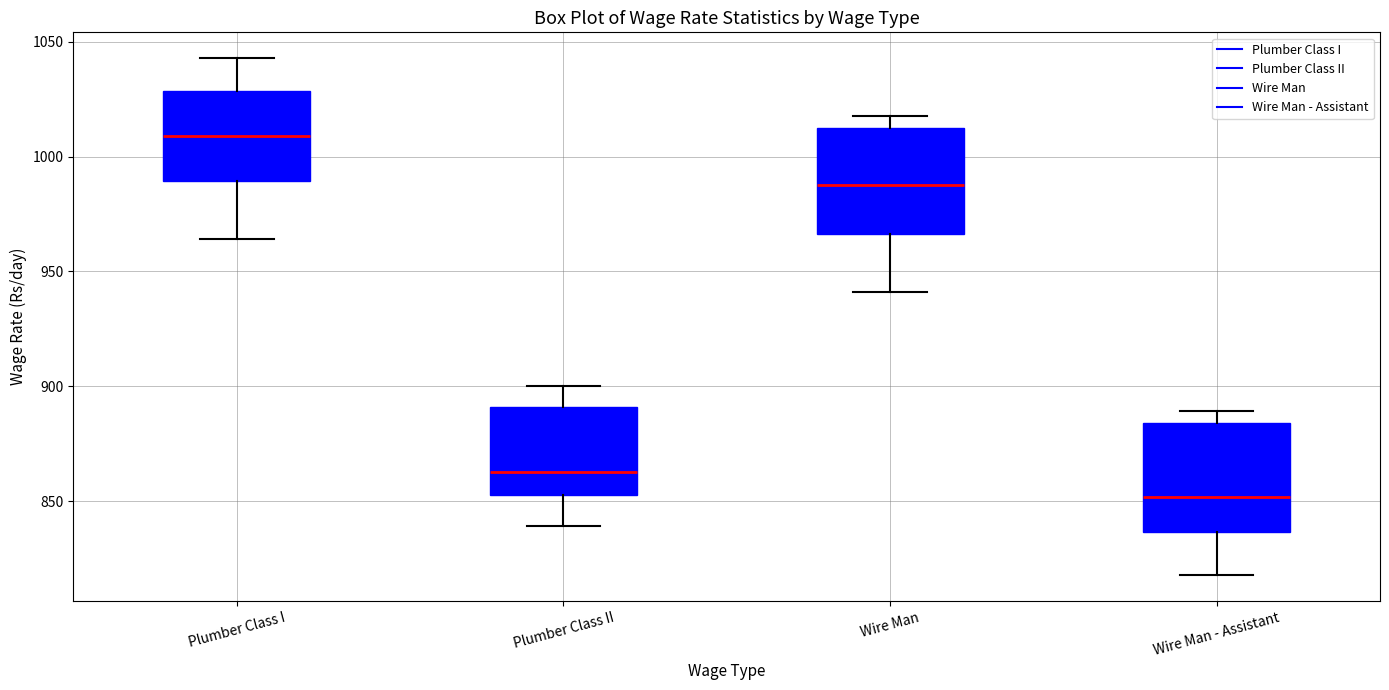

Reading left to right, read every box against the y-axis: the position of its median line, the range the box covers, and the ends of its whiskers. The values are not printed on the chart, so give them approximately, as read against the axis.

Plumber Class I: median 1010, box 990 to 1030, whiskers 965 to 1045
Plumber Class II: median 865, box 855 to 890, whiskers 840 to 900
Wire Man: median 990, box 965 to 1010, whiskers 940 to 1020
Wire Man - Assistant: median 850, box 835 to 885, whiskers 820 to 890